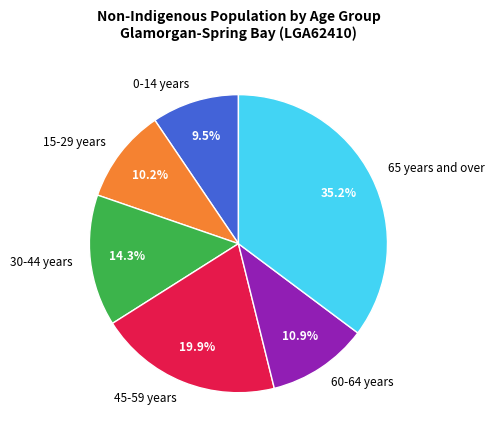

Count the number of slices in the pie.

6